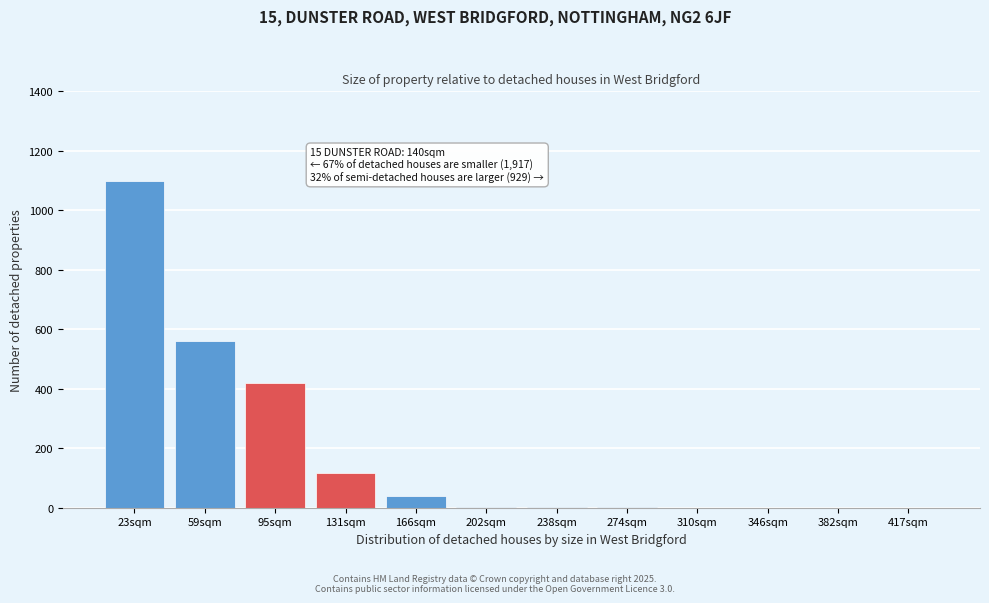

What is the change in value from 59sqm to 346sqm?

-560